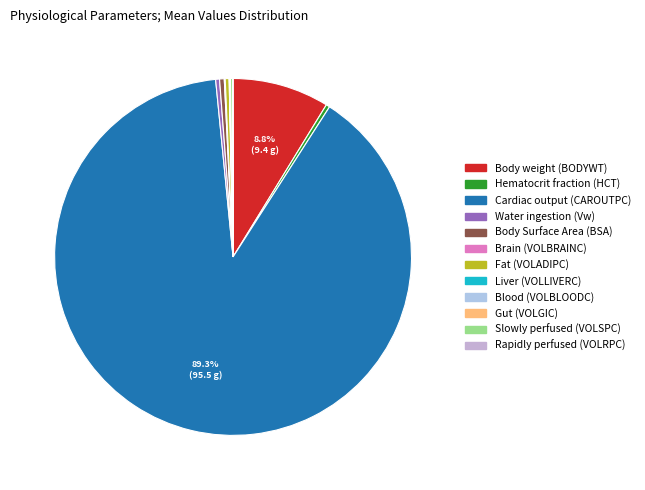

Between Rapidly perfused (VOLRPC) and Hematocrit fraction (HCT), which is larger?

Hematocrit fraction (HCT)